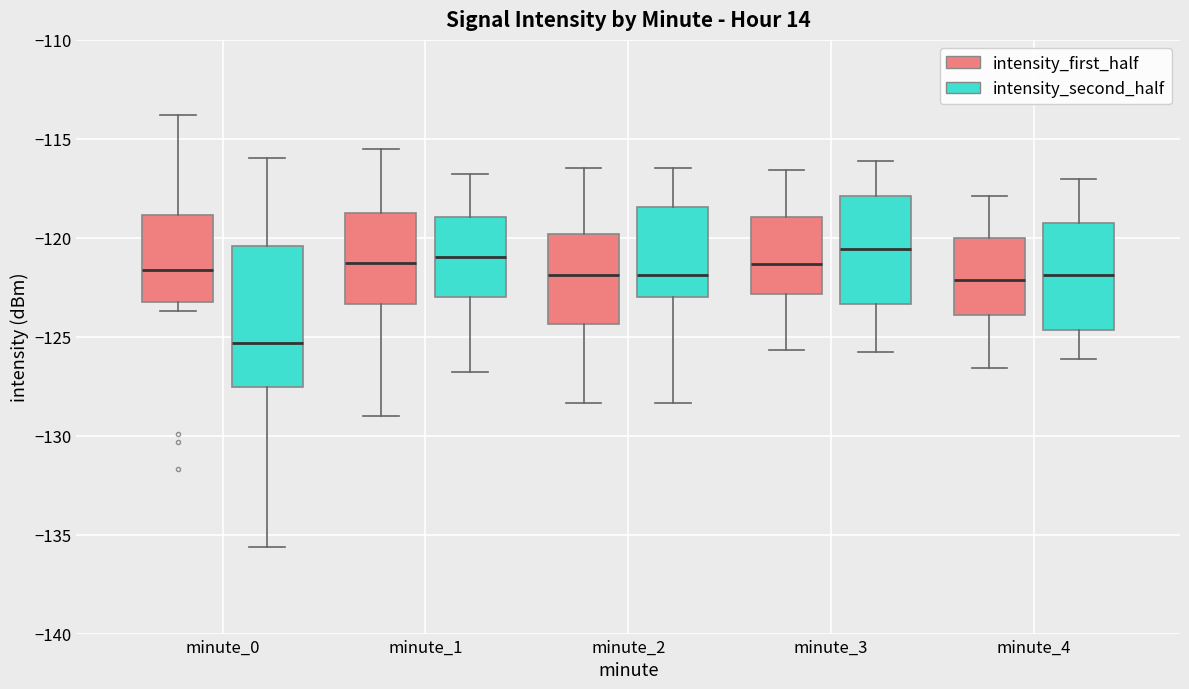

Reading left to right, read every box against the y-axis: the position of its median line, the range the box covers, and the ends of its whiskers. The values are not printed on the chart, so give them approximately, as read against the axis.

minute_0 (intensity_first_half): median -121.5, box -123.0 to -119.0, whiskers -123.5 to -114.0
minute_0 (intensity_second_half): median -125.5, box -127.5 to -120.5, whiskers -135.5 to -116.0
minute_1 (intensity_first_half): median -121.5, box -123.5 to -119.0, whiskers -129.0 to -115.5
minute_1 (intensity_second_half): median -121.0, box -123.0 to -119.0, whiskers -127.0 to -117.0
minute_2 (intensity_first_half): median -122.0, box -124.5 to -120.0, whiskers -128.5 to -116.5
minute_2 (intensity_second_half): median -122.0, box -123.0 to -118.5, whiskers -128.5 to -116.5
minute_3 (intensity_first_half): median -121.5, box -123.0 to -119.0, whiskers -125.5 to -116.5
minute_3 (intensity_second_half): median -120.5, box -123.5 to -118.0, whiskers -126.0 to -116.0
minute_4 (intensity_first_half): median -122.0, box -124.0 to -120.0, whiskers -126.5 to -118.0
minute_4 (intensity_second_half): median -122.0, box -124.5 to -119.0, whiskers -126.0 to -117.0